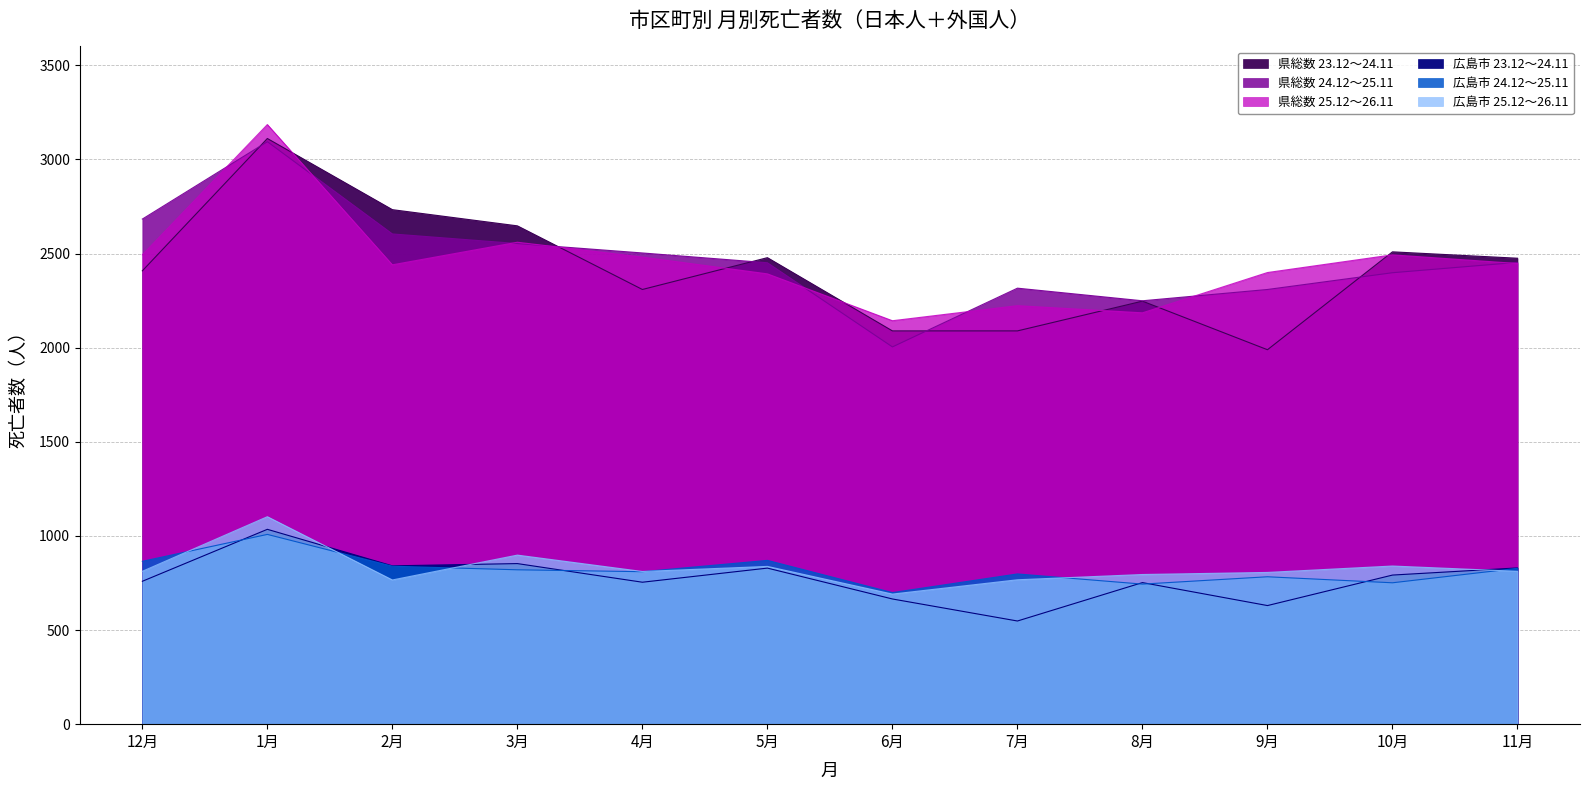

The 広島市 24.12～25.11 series shows 181 at 7月. True or false?

False